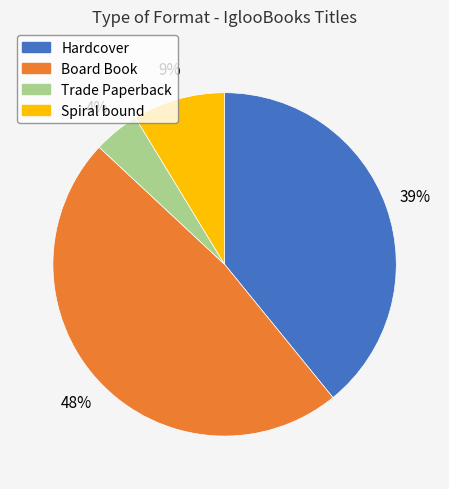

To the nearest percent, what portion does Hardcover represent?

39%